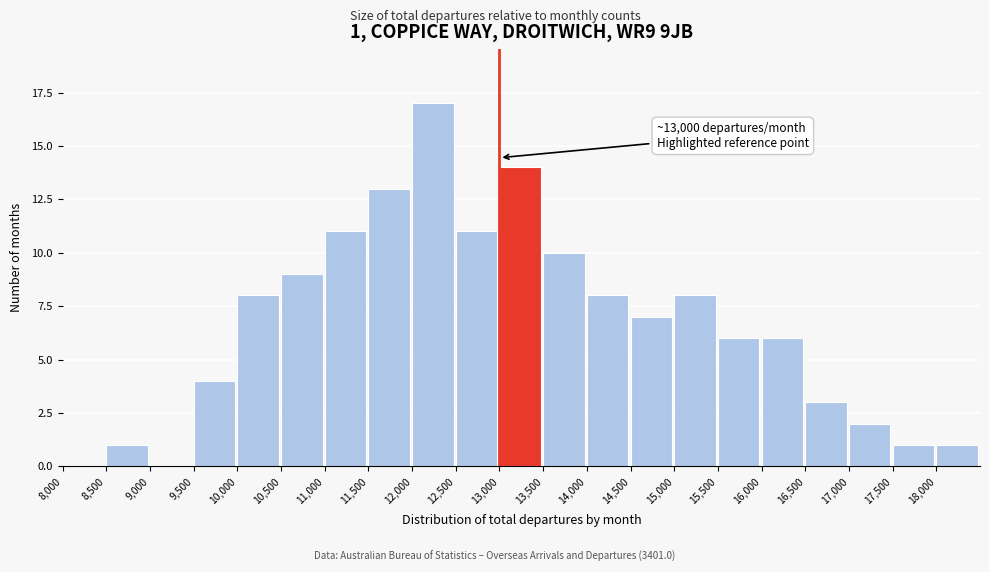

Which range on the x-axis has the tallest bar?

12000 to 12500